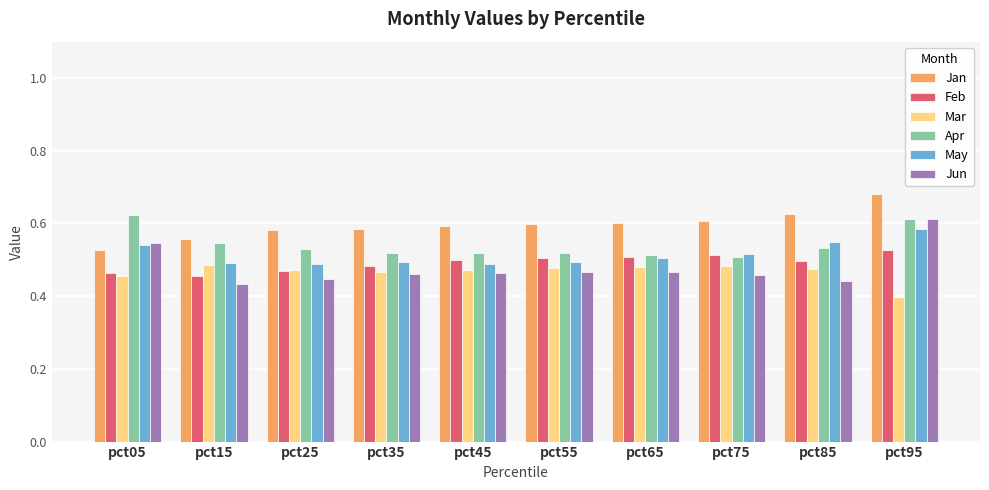

Which series has the widest spread of values?

Jun